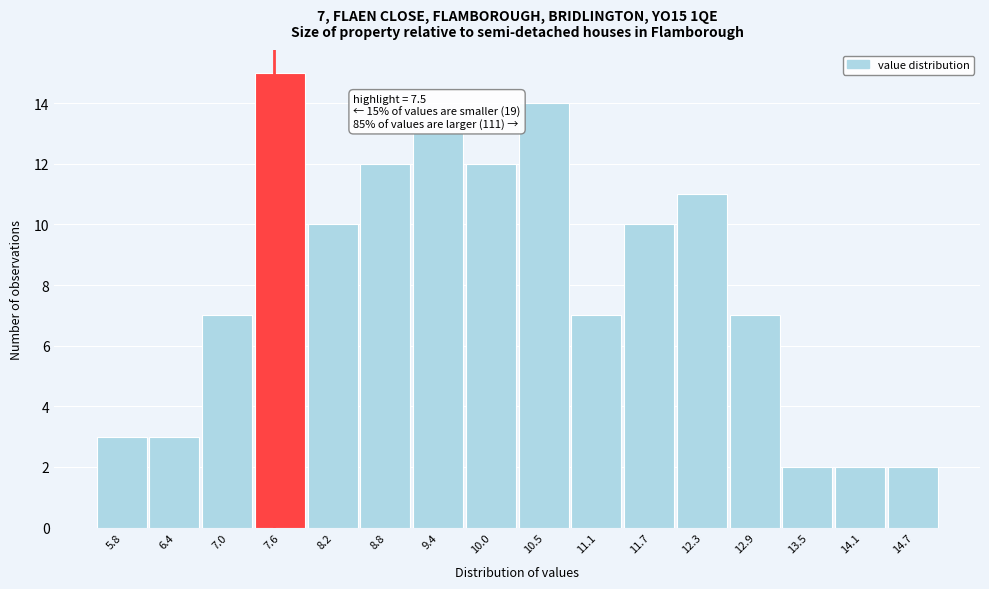

Over which range of the x-axis is the bar tallest?

7.3 to 7.9